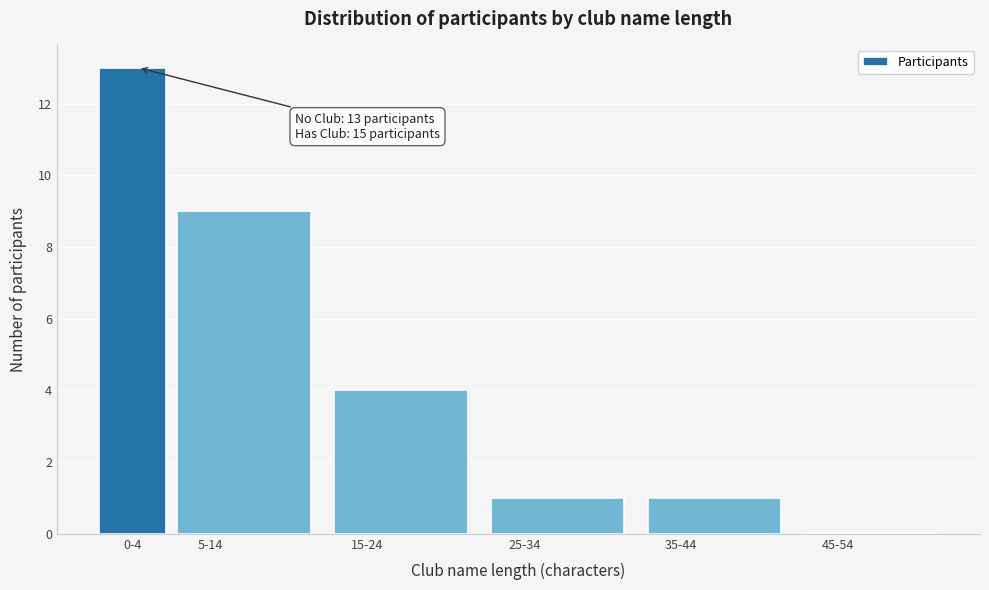

Reading left to right, transcribe all the data shown in this chart.

0-4=13	5-14=9	15-24=4	25-34=1	35-44=1	45-54=0